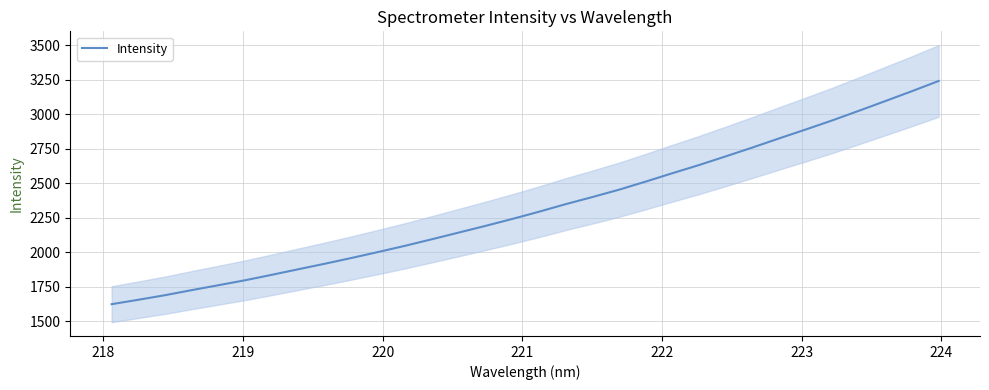

What is the minimum value for Intensity?

1623.4